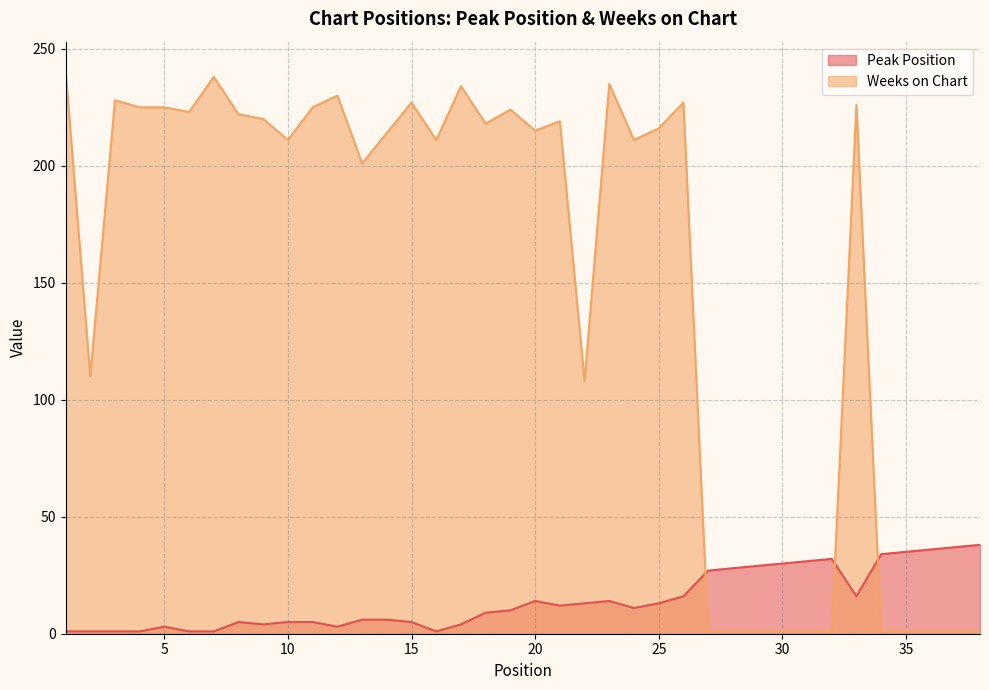

What is the total value across all series at 31?

32